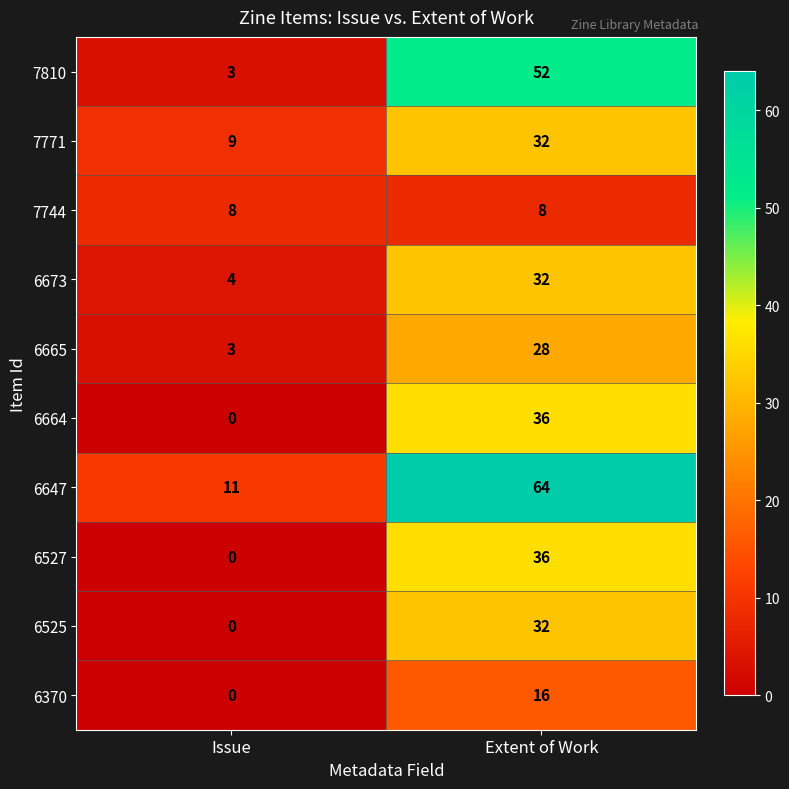

The value of 6673 at Issue is 6. True or false?

False